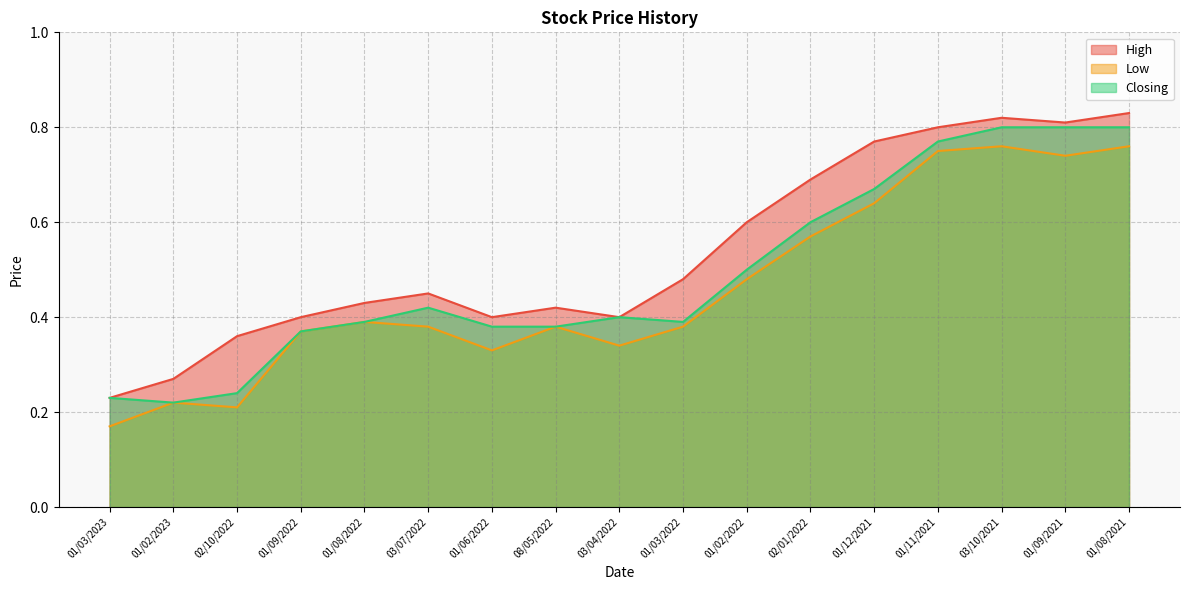

Rank the series by their maximum value, from lowest to highest.

Low, Closing, High